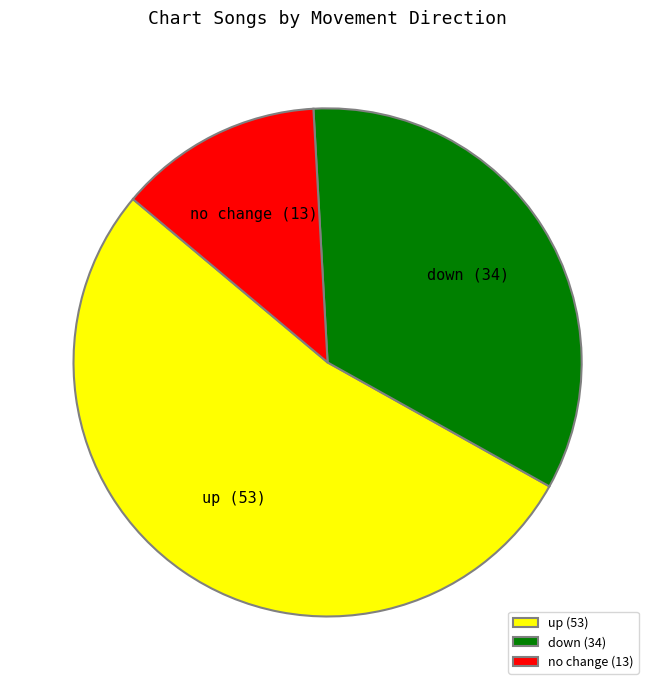

Which has a higher value, up (53) or down (34)?

up (53)